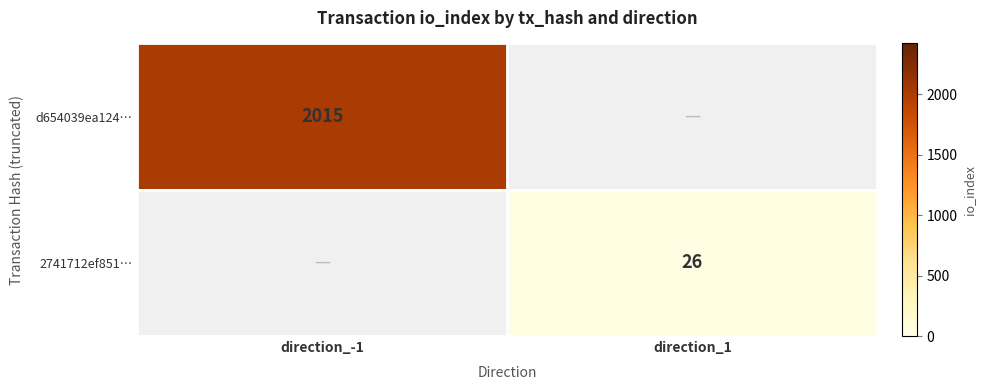

The value of 2741712ef851… at direction_1 is 26. True or false?

True